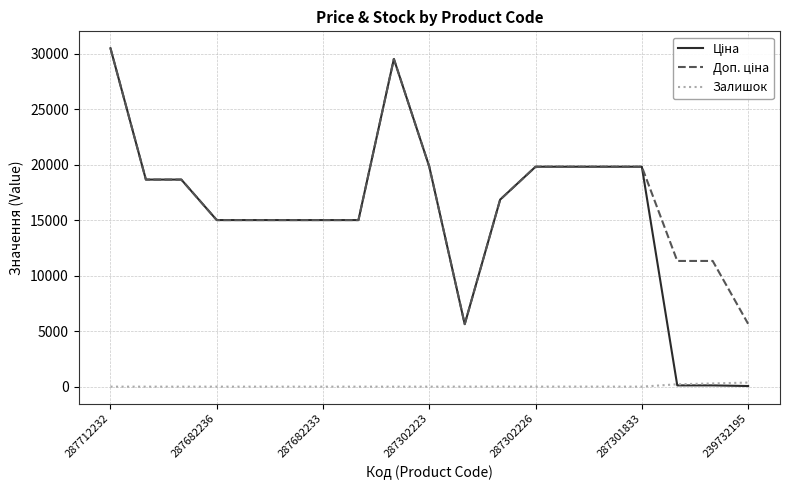

How many lines are shown in the chart?

3